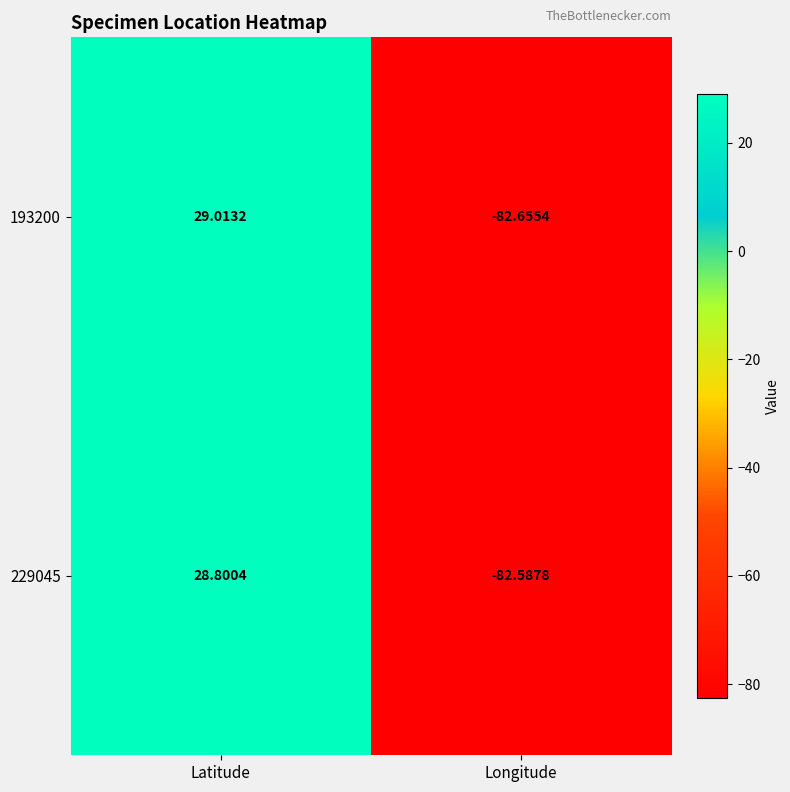

How many categories are shown in the chart?

2